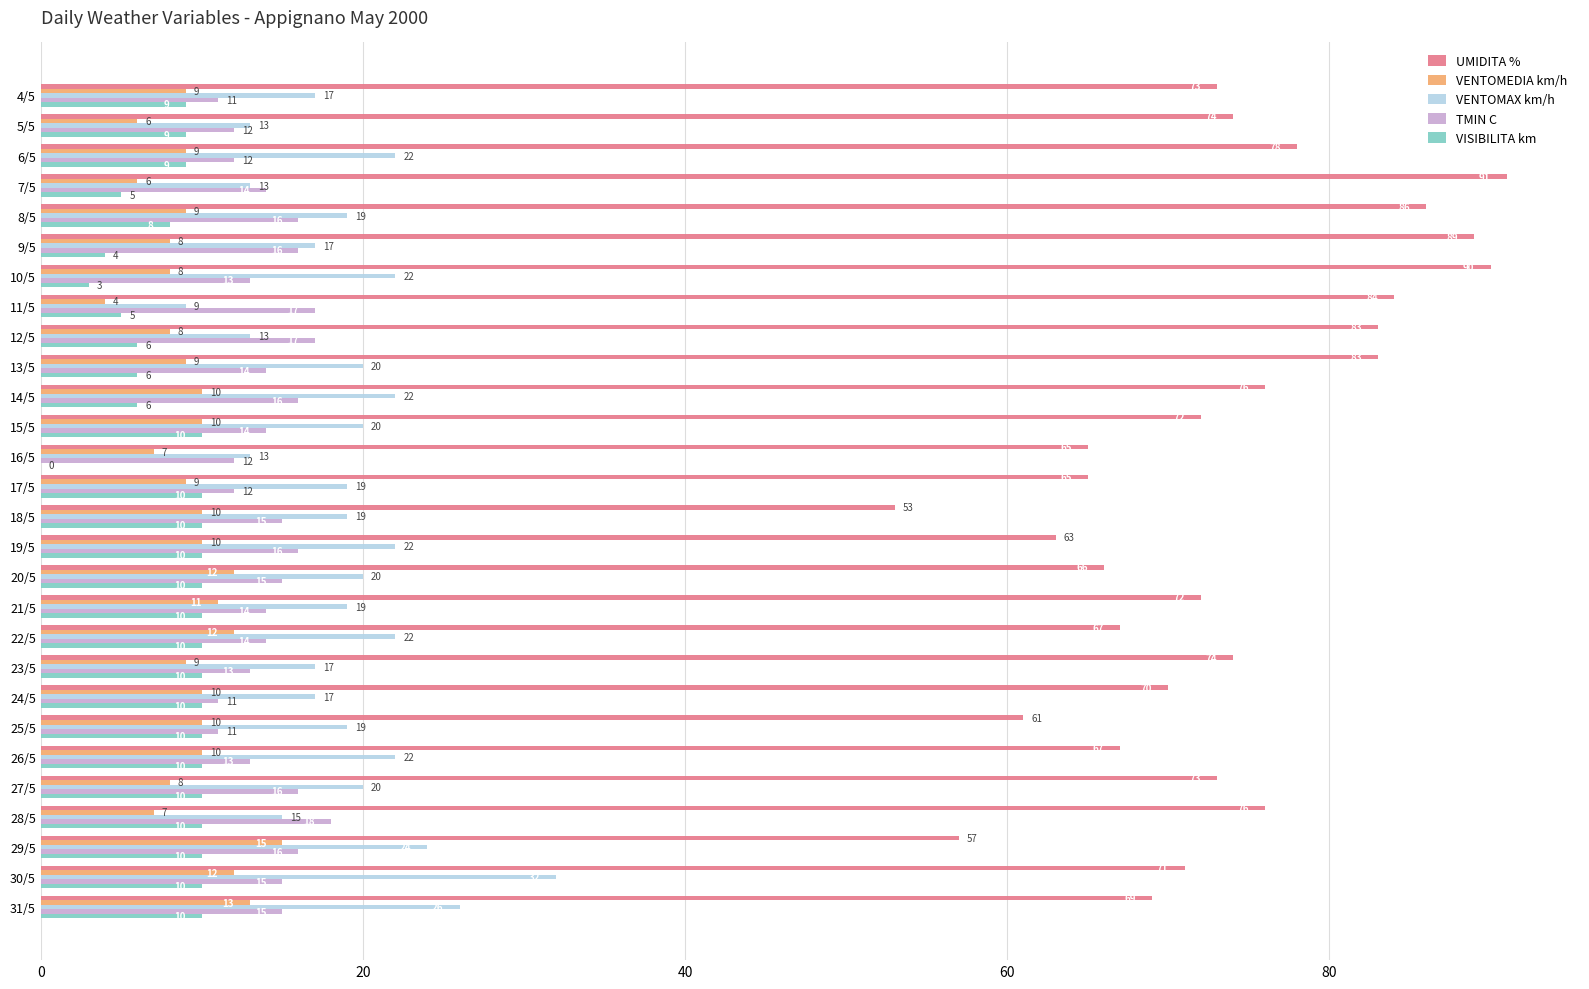

What is the highest value of the TMIN C series?

18